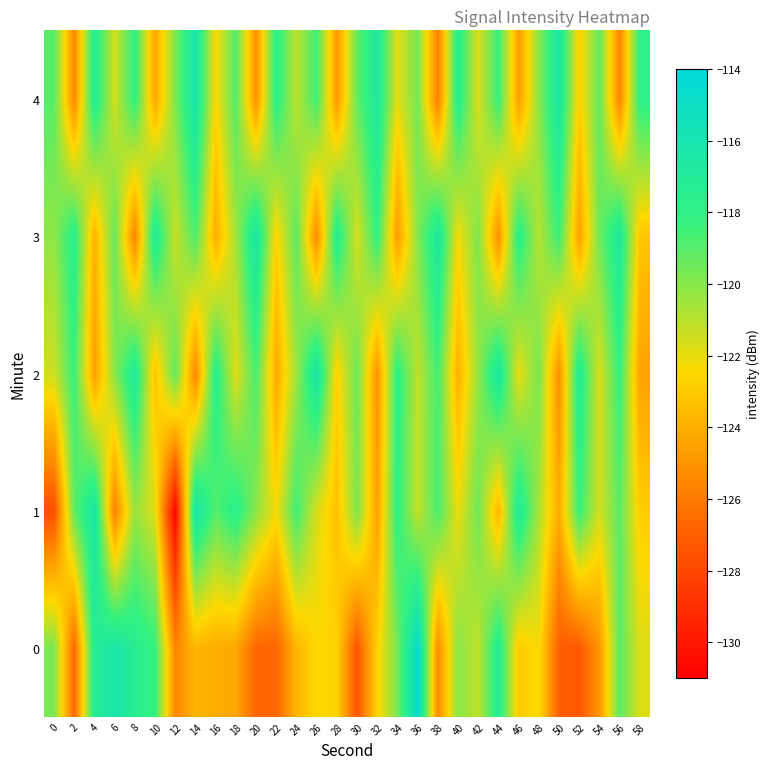

Count the number of categories in the chart.

30